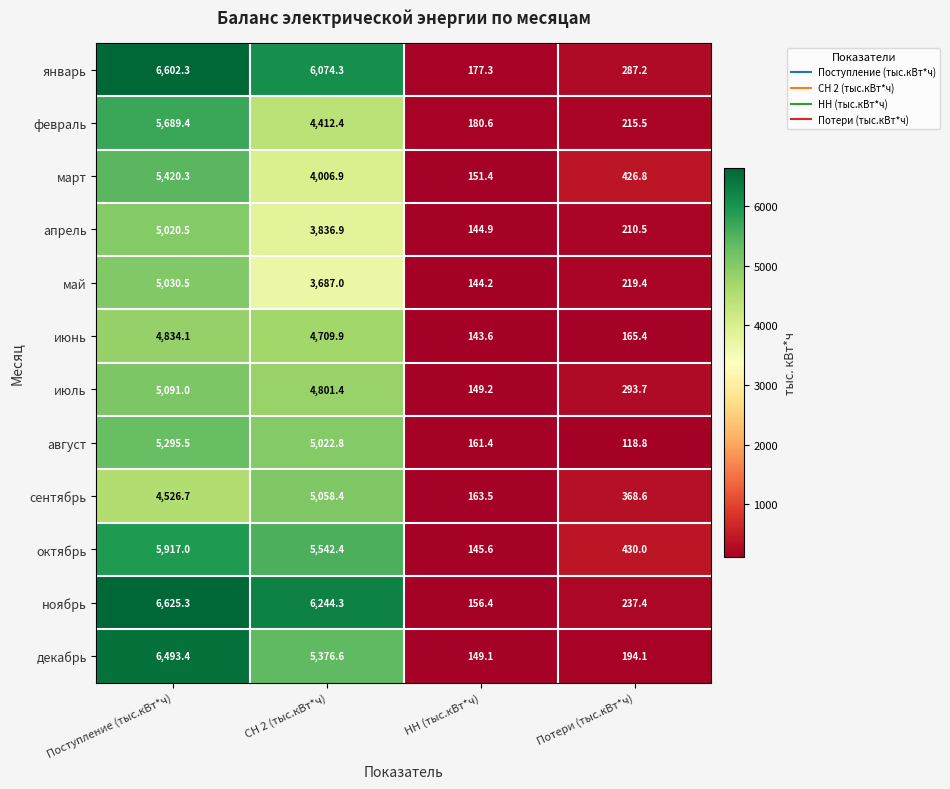

Between СН 2 (тыс.кВт*ч) and НН (тыс.кВт*ч), which series saw the biggest shift?

ноябрь